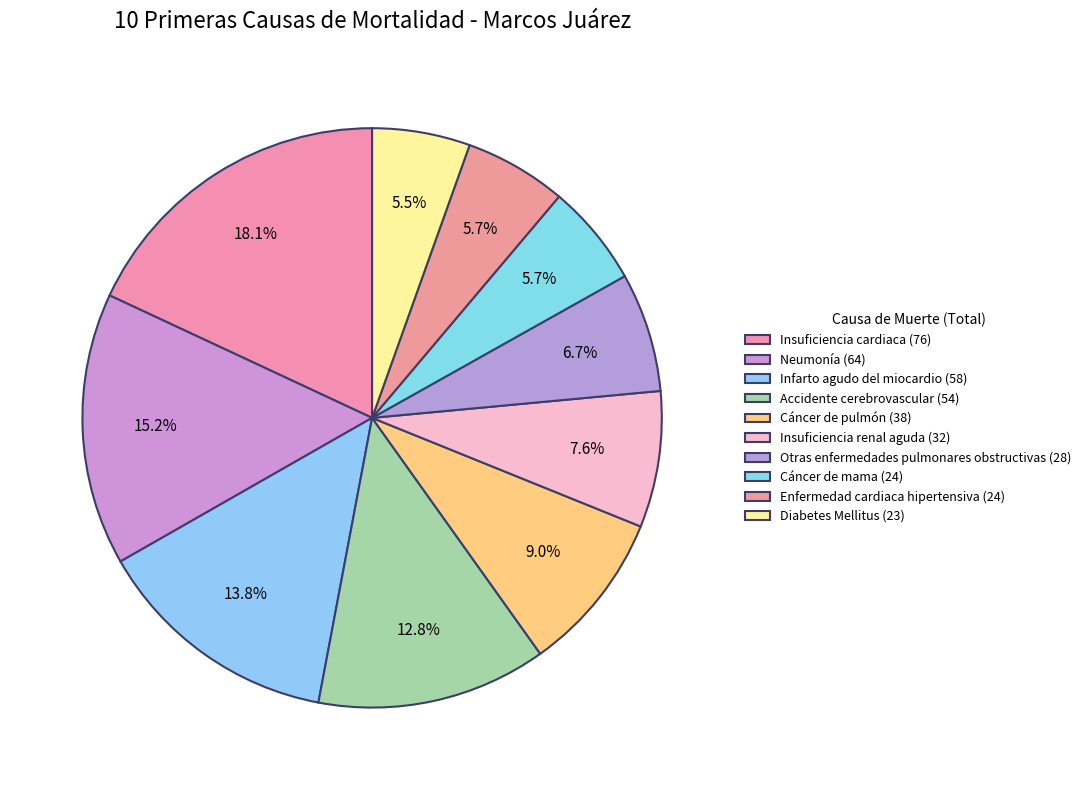

To the nearest percent, what percentage of the pie is Insuficiencia cardiaca?

18%